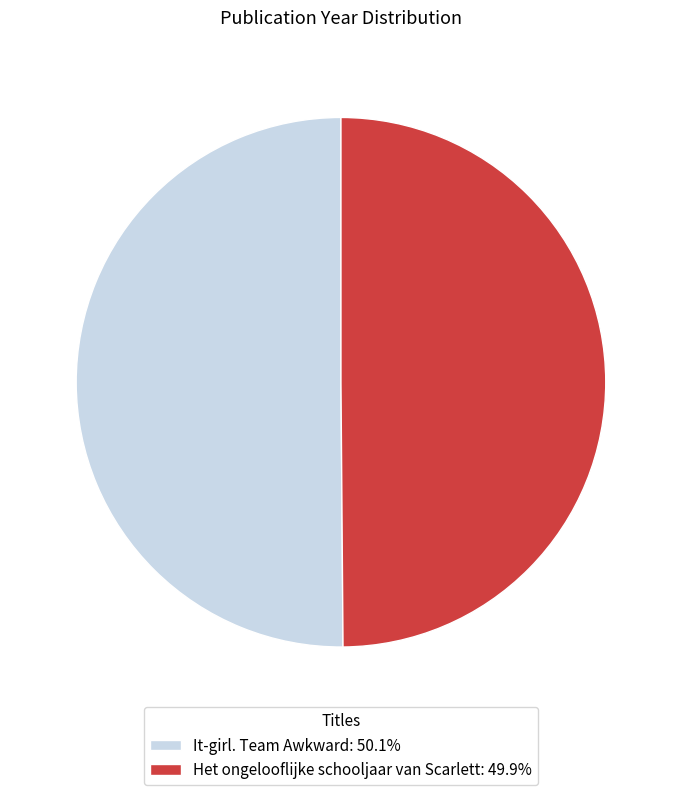

True or false: Het ongelooflijke schooljaar van Scarlett accounts for 60% of the total.

False